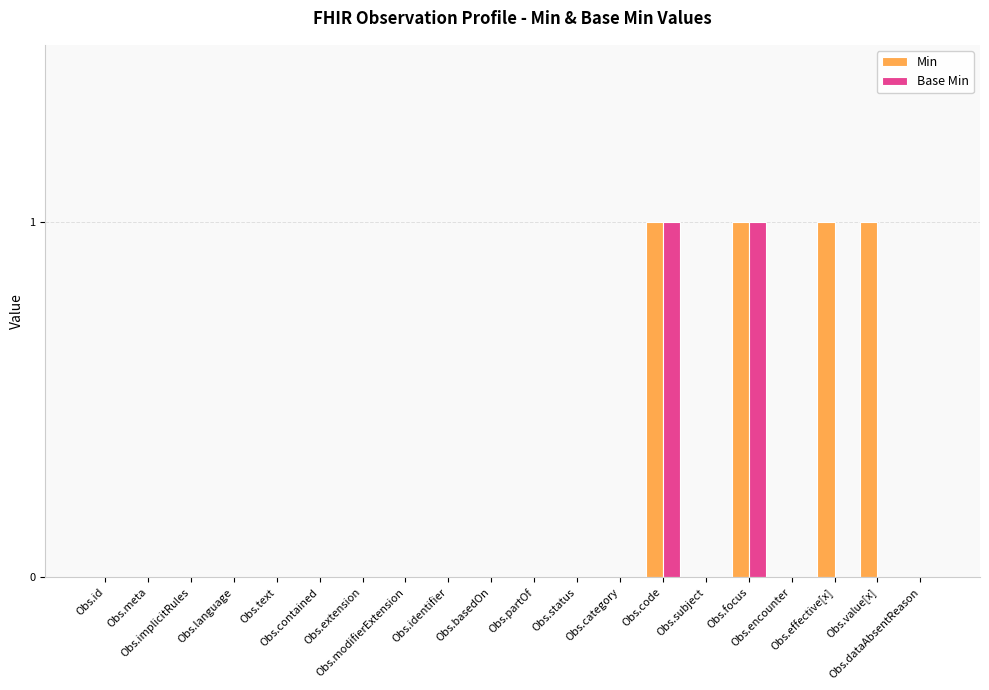

The Min series shows 0 at Obs.extension. True or false?

True